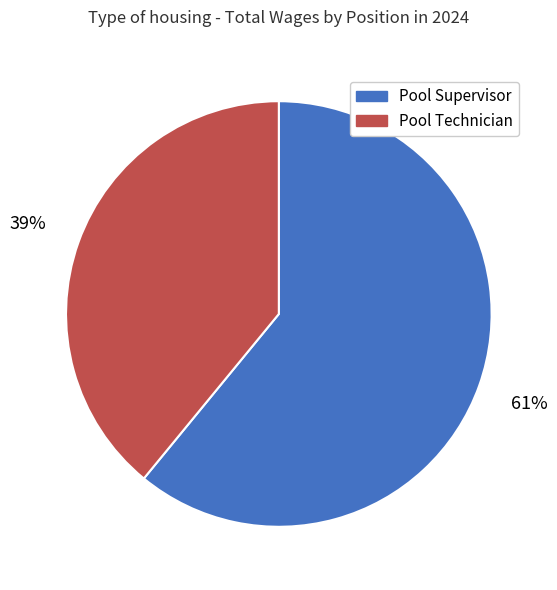

To the nearest percent, what is the combined percentage of Pool Technician and Pool Supervisor?

100%